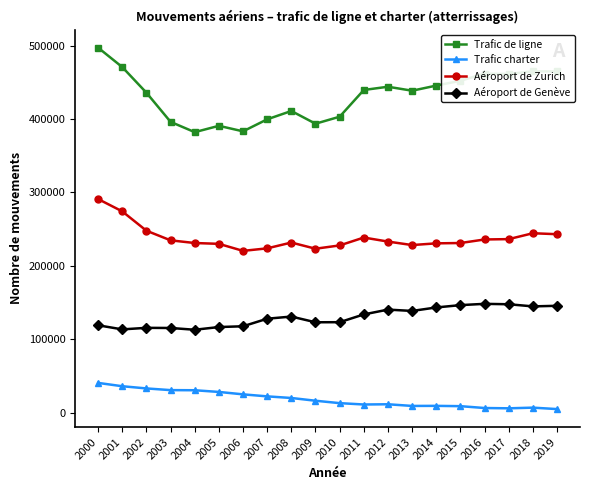

True or false: Aéroport de Genève has more than 2 interior local peaks.

True